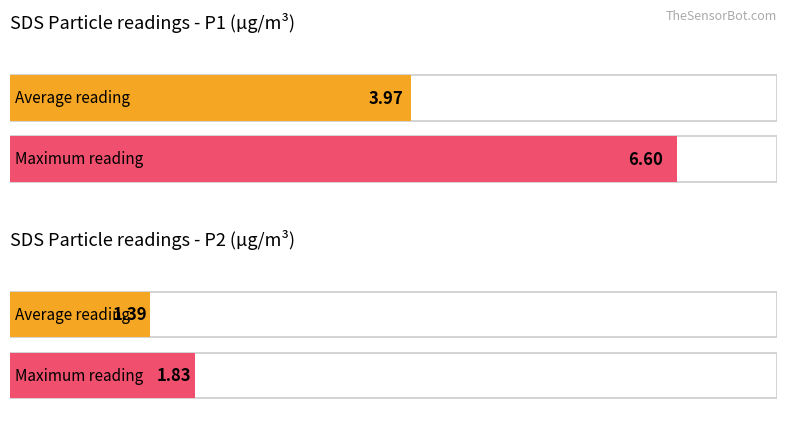

Are the bars grouped side by side (vs. stacked)?

Yes